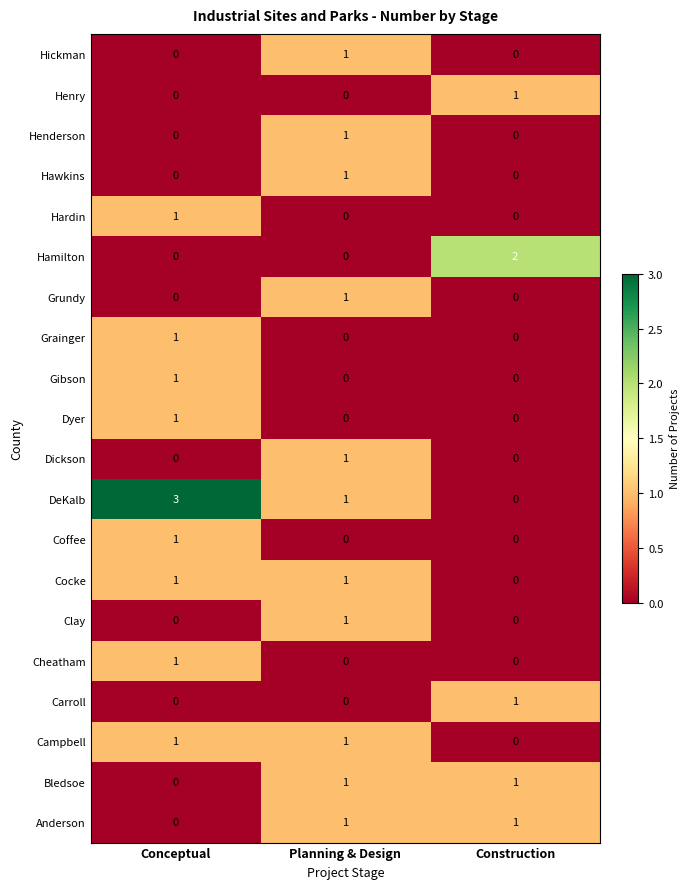

What is the difference between the highest and lowest values at Conceptual?

3